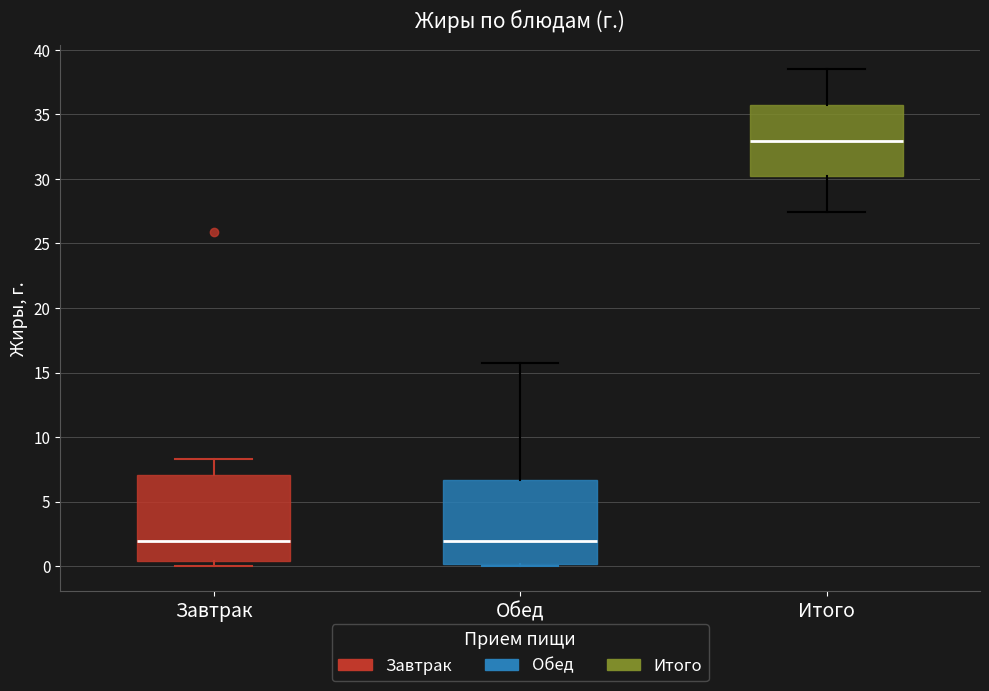

Reading left to right, read every box against the y-axis: the position of its median line, the range the box covers, and the ends of its whiskers. The values are not printed on the chart, so give them approximately, as read against the axis.

Завтрак: median 2.0, box 0.5 to 7.0, whiskers 0.0 to 8.5
Обед: median 2.0, box 0.0 to 6.5, whiskers 0.0 (just below the box's lower edge) to 16.0
Итого: median 33.0, box 30.0 to 35.5, whiskers 27.5 to 38.5